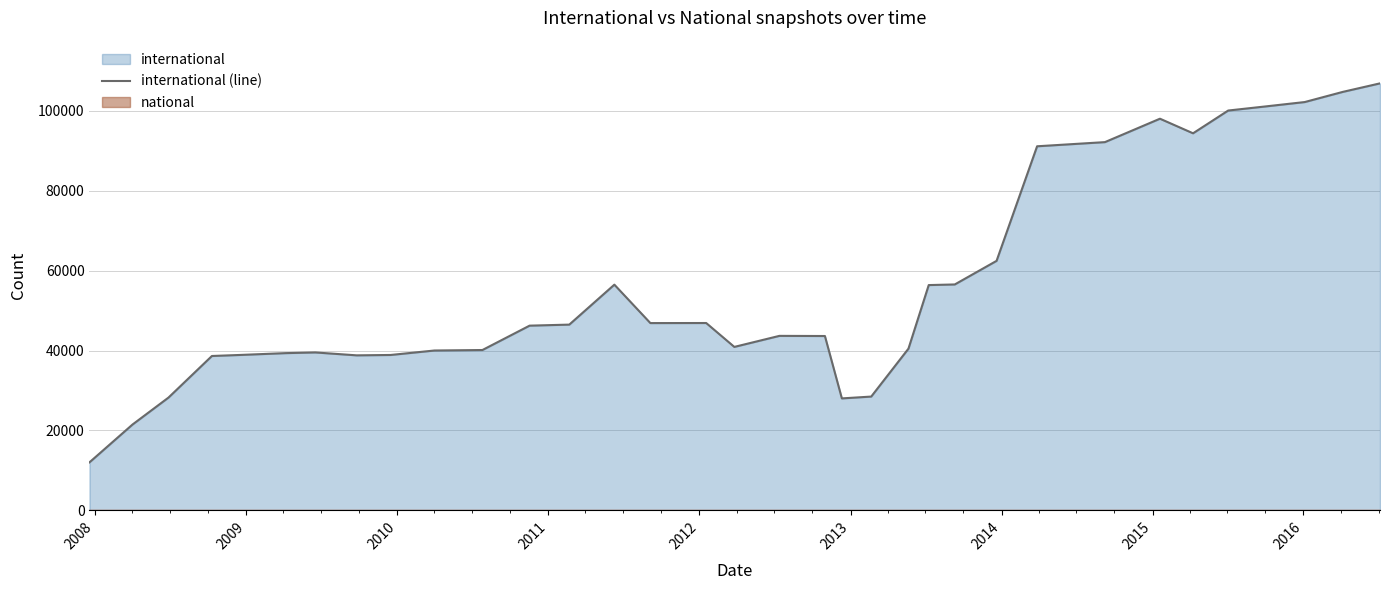

What is the lowest value of the international (line) series?

12025